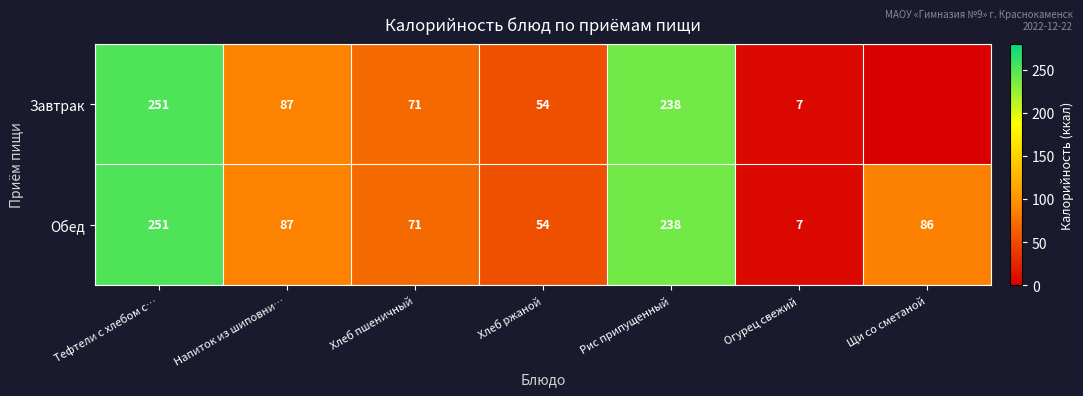

The Обед series shows 16 at Хлеб пшеничный. True or false?

False